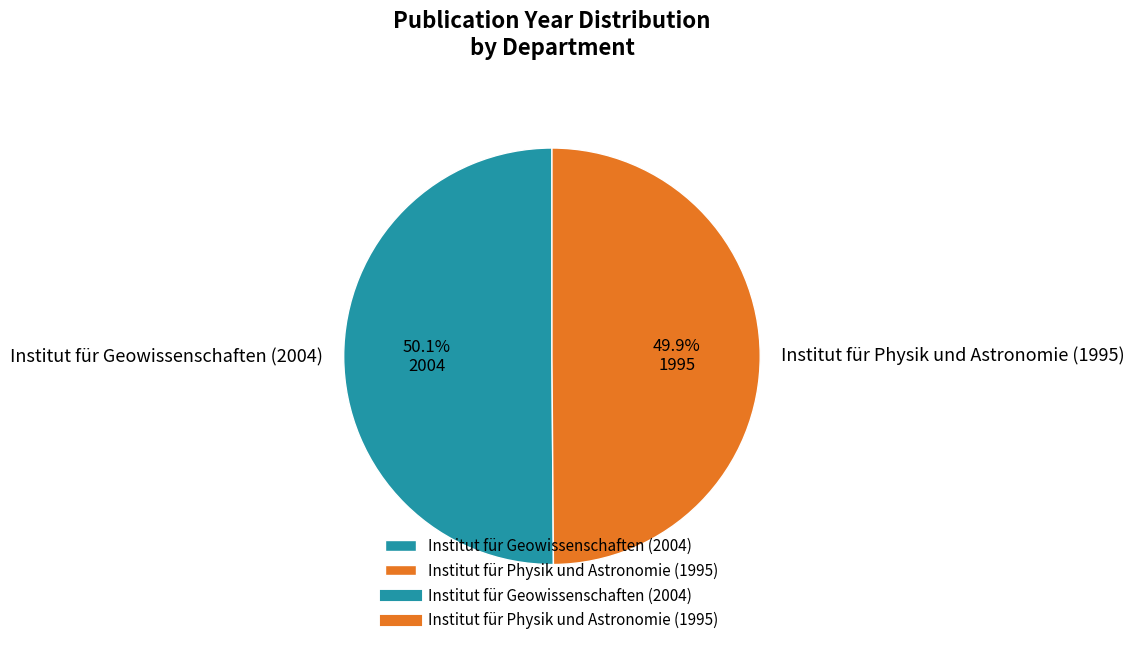

To the nearest percent, what is the combined percentage of Institut für Geowissenschaften (2004) and Institut für Physik und Astronomie (1995)?

100%